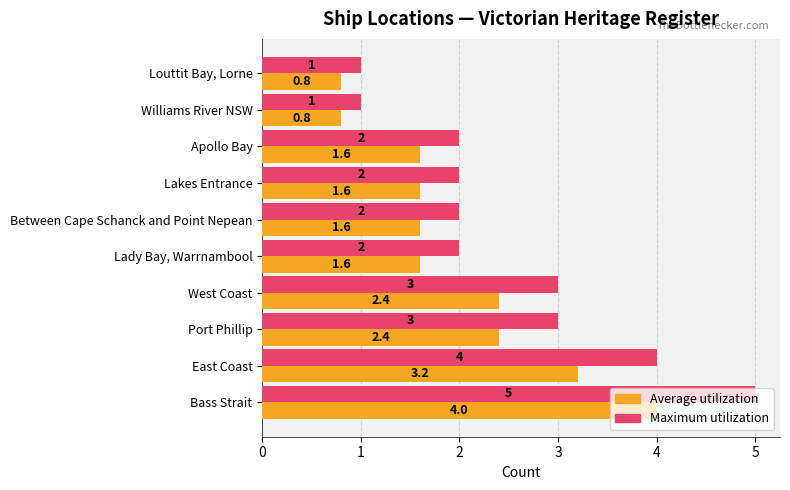

Which category has the highest value across all series?

Bass Strait